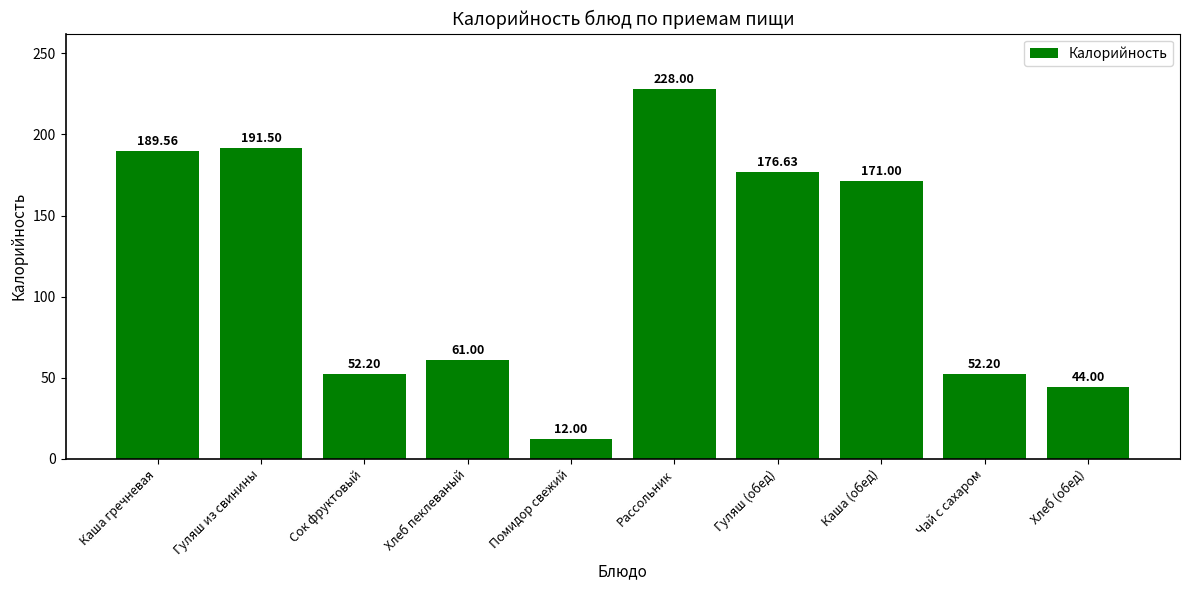

Reading right to left, transcribe all the data shown in this chart.

Хлеб (обед)=44.0	Чай с сахаром=52.2	Каша (обед)=171.0	Гуляш (обед)=176.6	Рассольник=228.0	Помидор свежий=12.0	Хлеб пеклеваный=61.0	Сок фруктовый=52.2	Гуляш из свинины=191.5	Каша гречневая=189.6